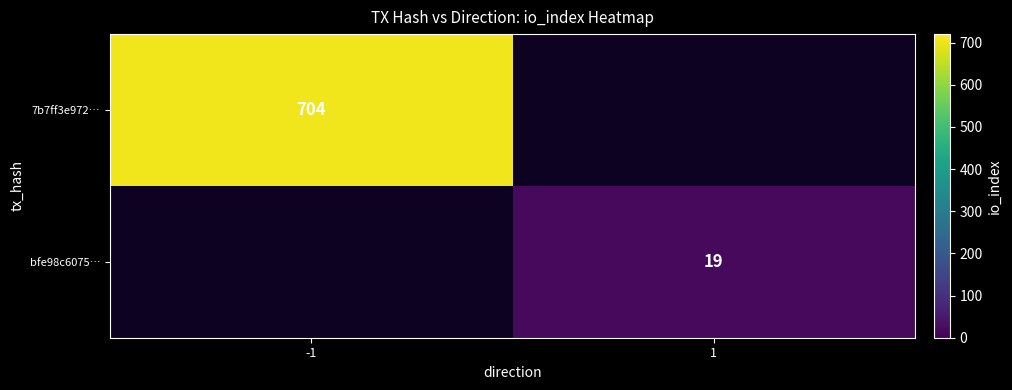

The 7b7ff3e972… series shows 374 at -1. True or false?

False